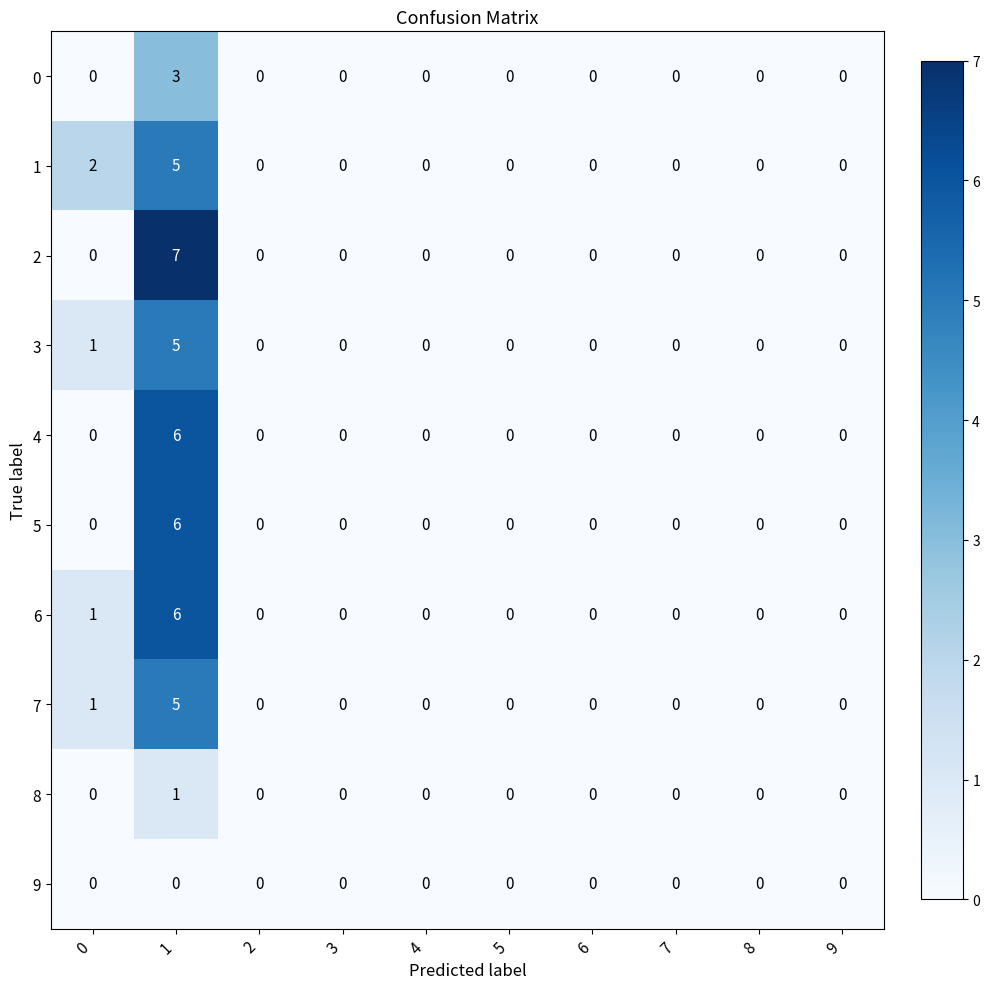

Is it true that 6 equals -2 at 7?

False